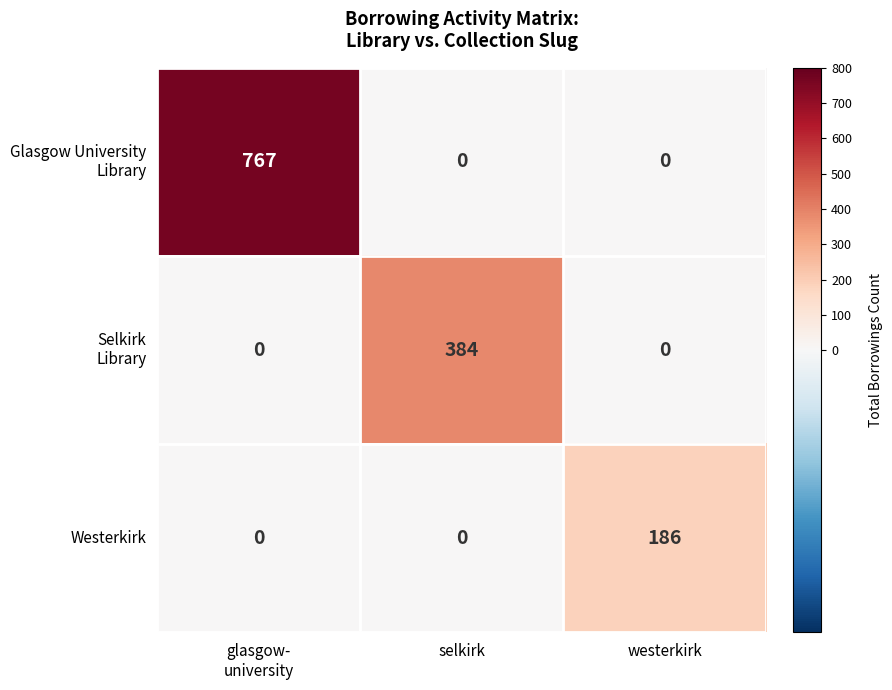

Is it true that Westerkirk equals -114 at selkirk?

False